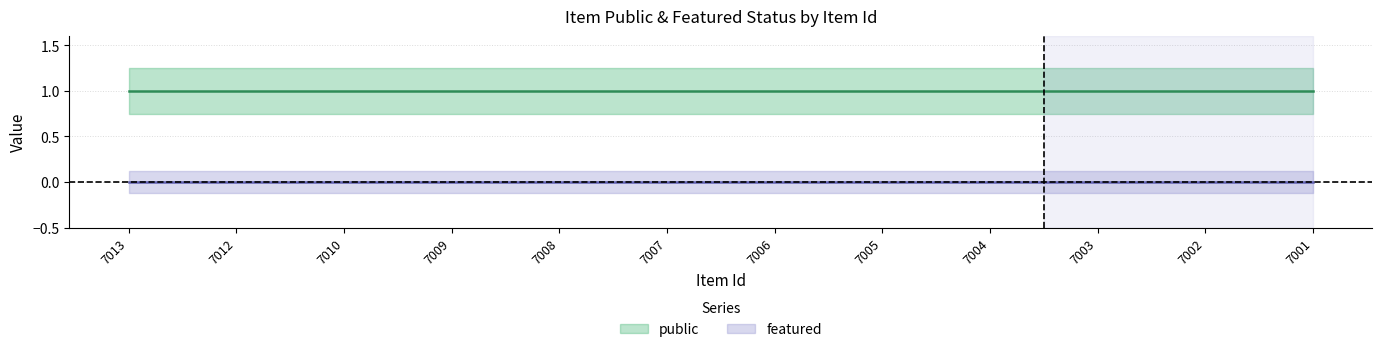

What is the value of the public point at the 4th from the left?

1